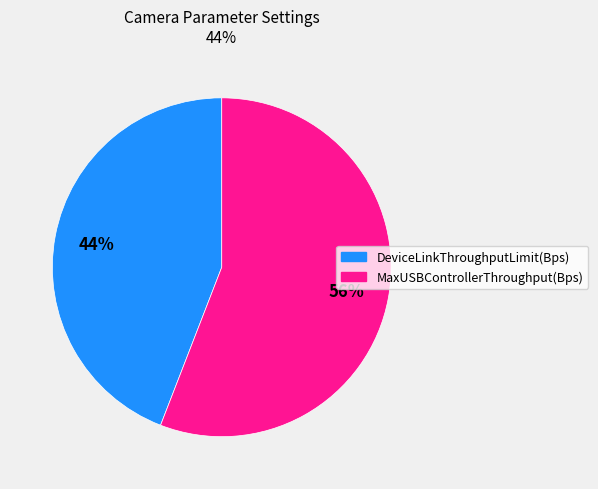

Is there a majority slice in this chart?

Yes